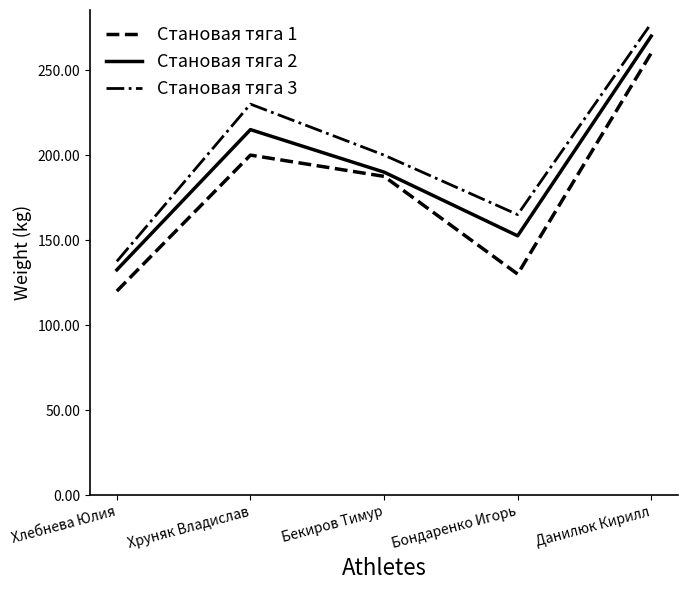

What is the highest value of the Становая тяга 1 series?

260.0